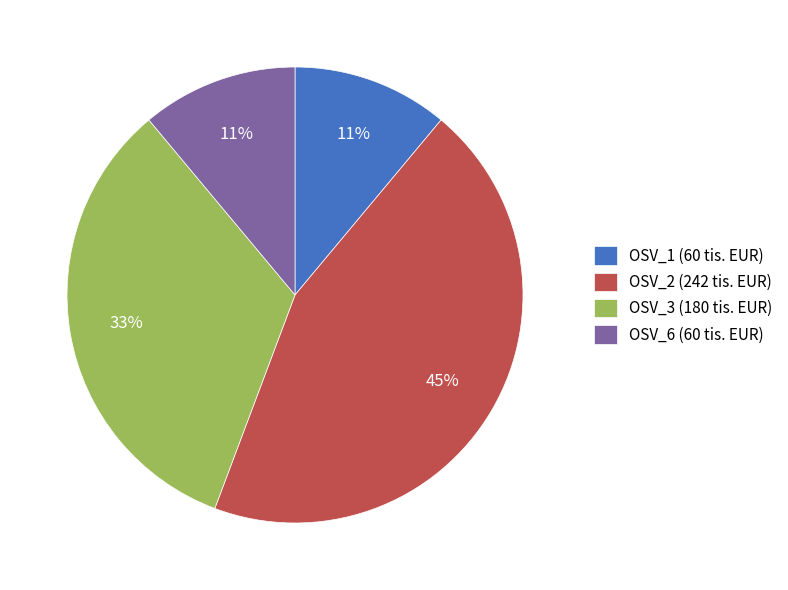

Between OSV_1 (60 tis. EUR) and OSV_3 (180 tis. EUR), which is larger?

OSV_3 (180 tis. EUR)